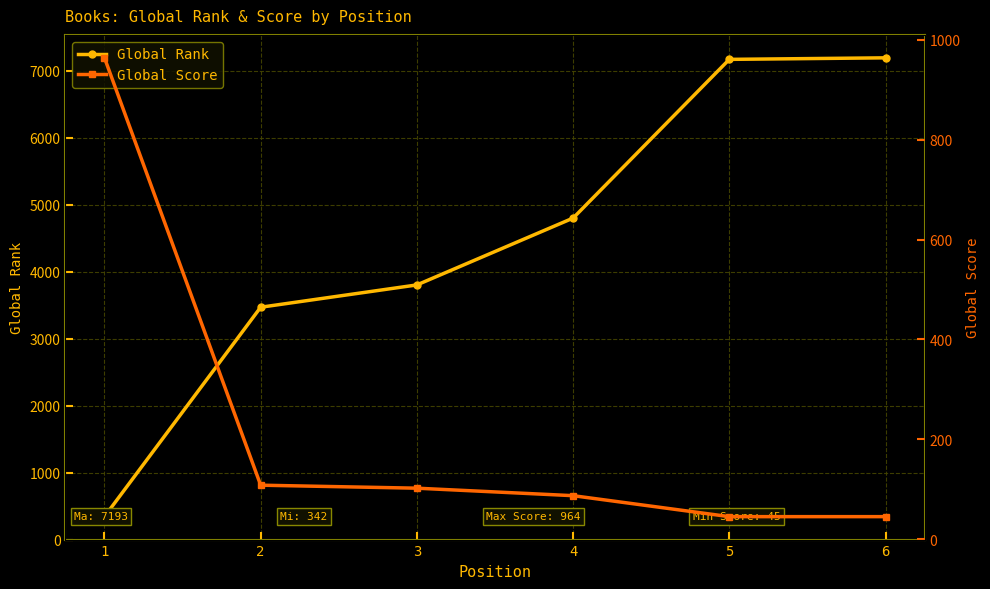

True or false: Global Rank and Global Score cross at least once.

True